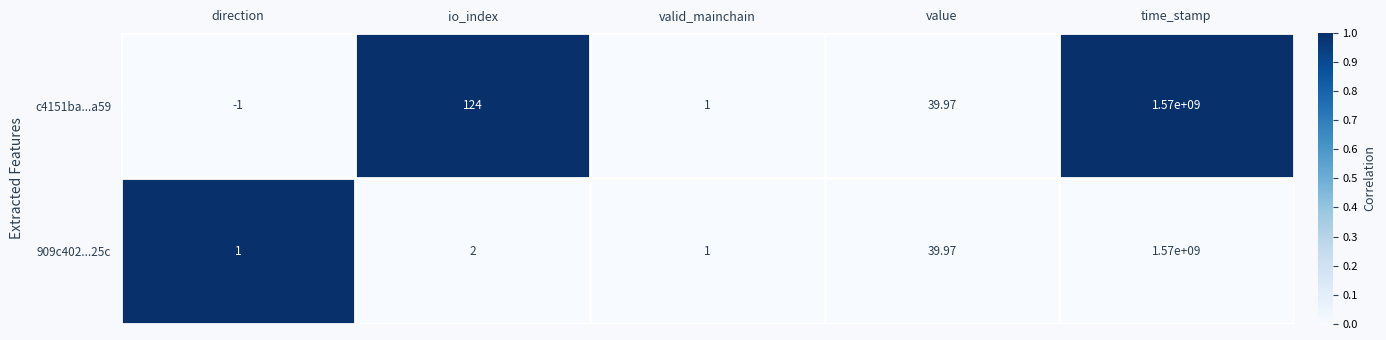

Is the value of 909c402...25c at io_index greater than the value of c4151ba...a59 at io_index?

No